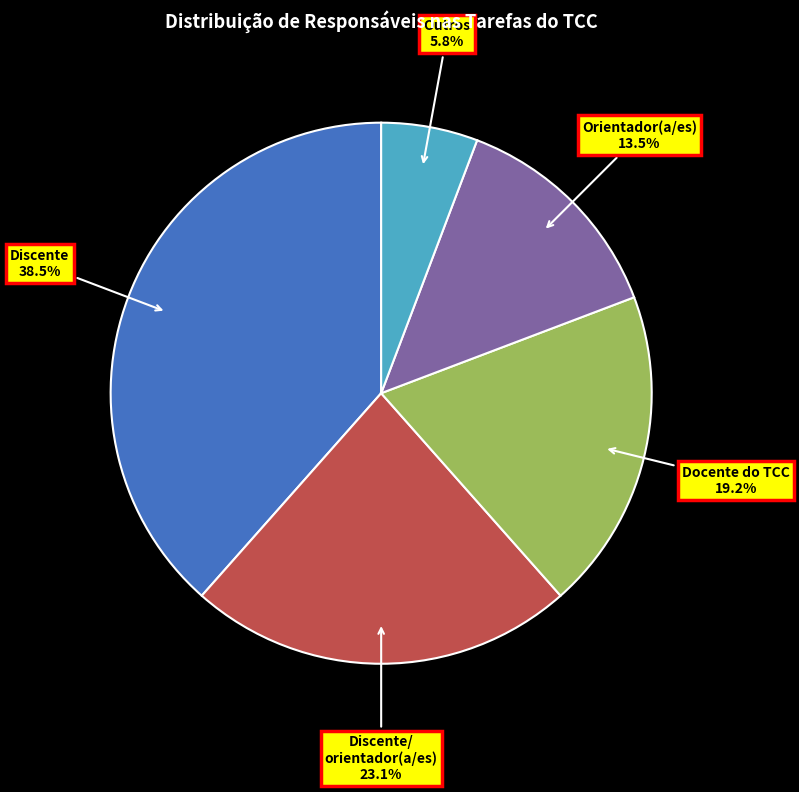

Is there a majority slice in this chart?

No